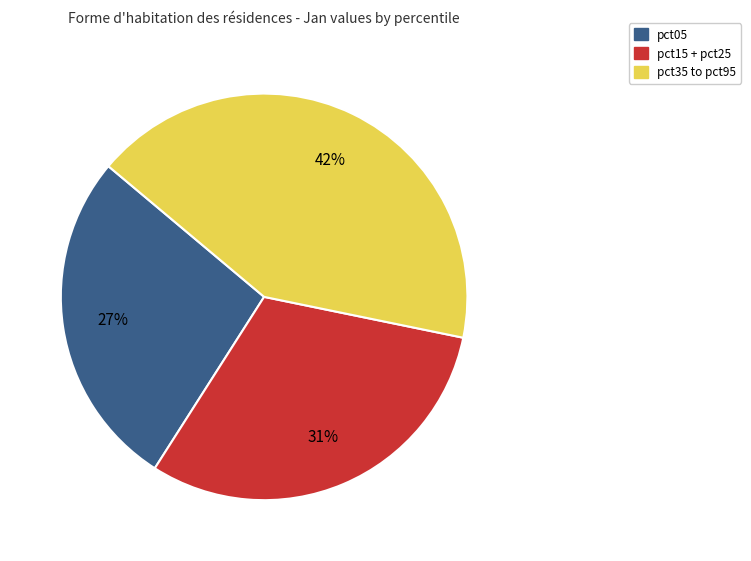

To the nearest percent, what is the average slice percentage?

33%